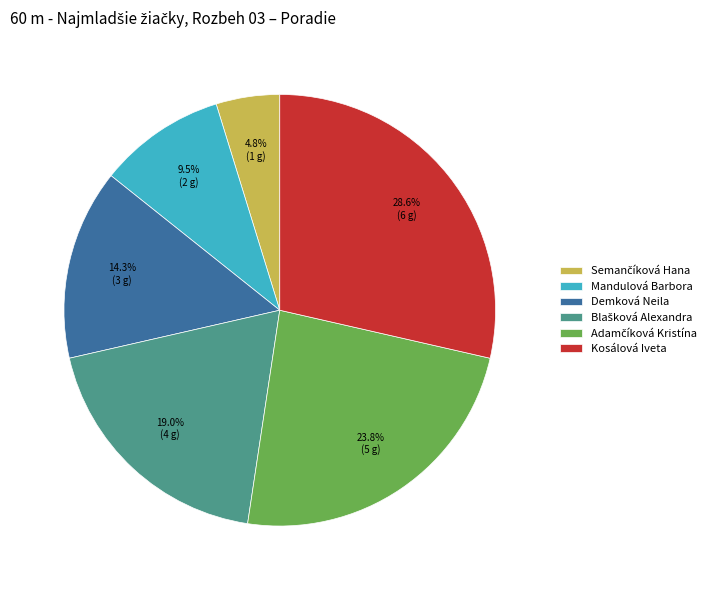

Which has a higher value, Kosálová Iveta or Mandulová Barbora?

Kosálová Iveta